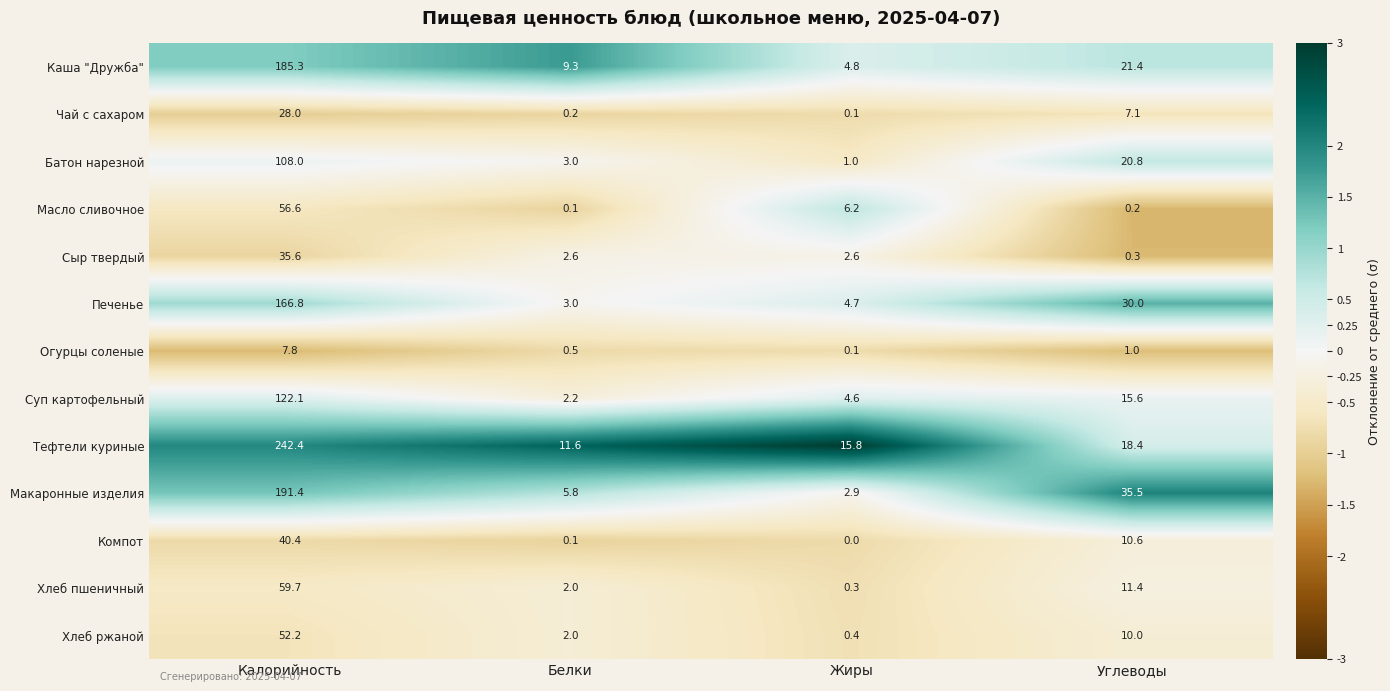

Which series has the widest spread of values?

Тефтели куриные